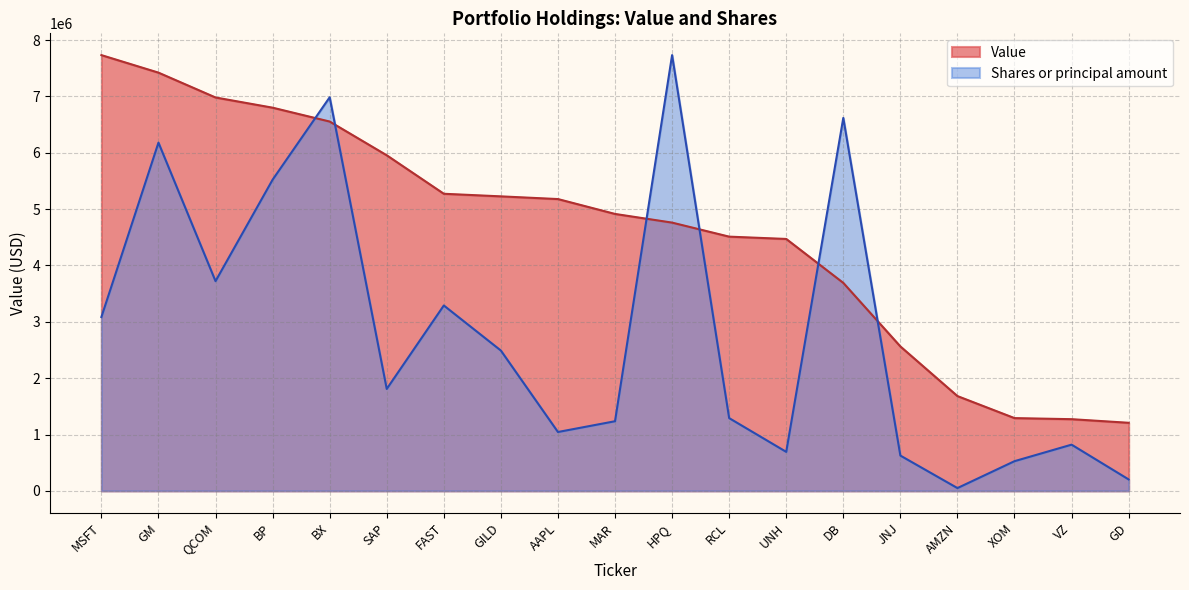

Between XOM and GM, which is larger?

GM